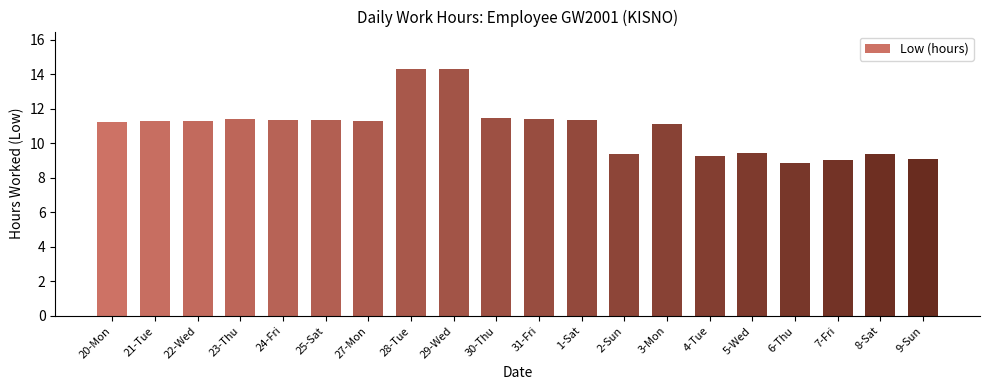

The value at 3-Mon is 11.1. True or false?

True